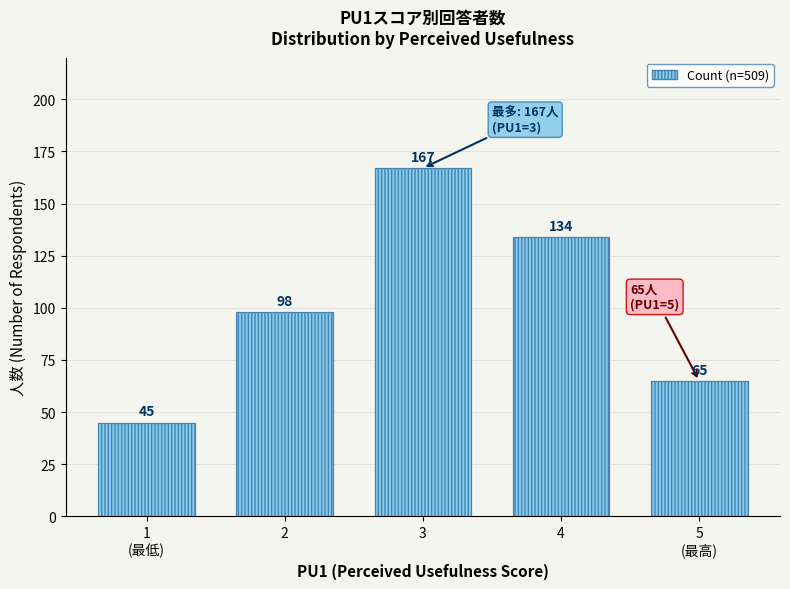

Reading left to right, transcribe all the data shown in this chart.

45	98	167	134	65